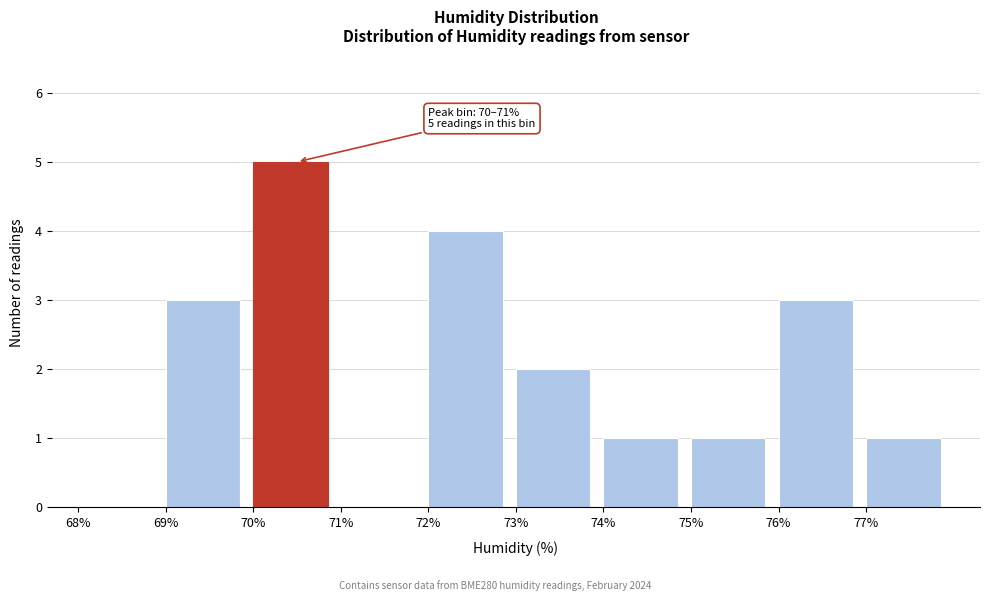

Over which range of the x-axis is the bar tallest?

70 to 71